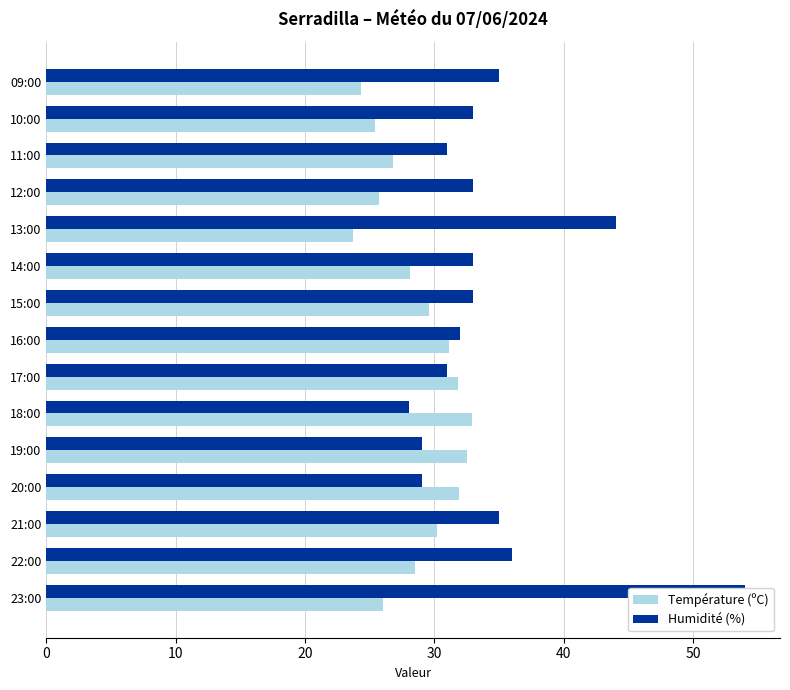

List the series in order of their overall mean, lowest first.

Température (ºC), Humidité (%)